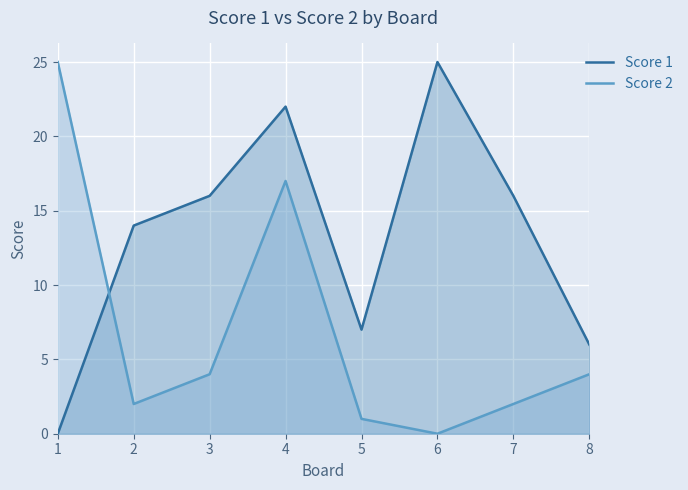

Where is Score 2 nearest to the value 12?

4